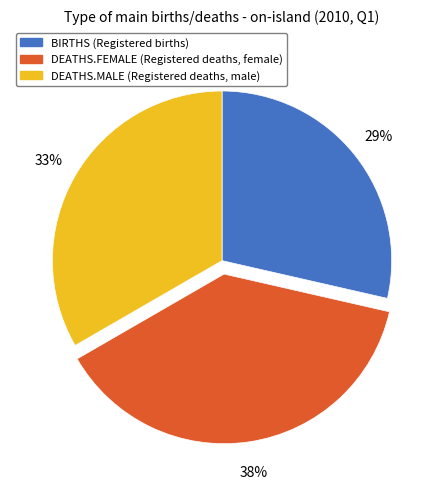

Rank the categories by value from highest to lowest.

DEATHS.FEMALE, DEATHS.MALE, BIRTHS